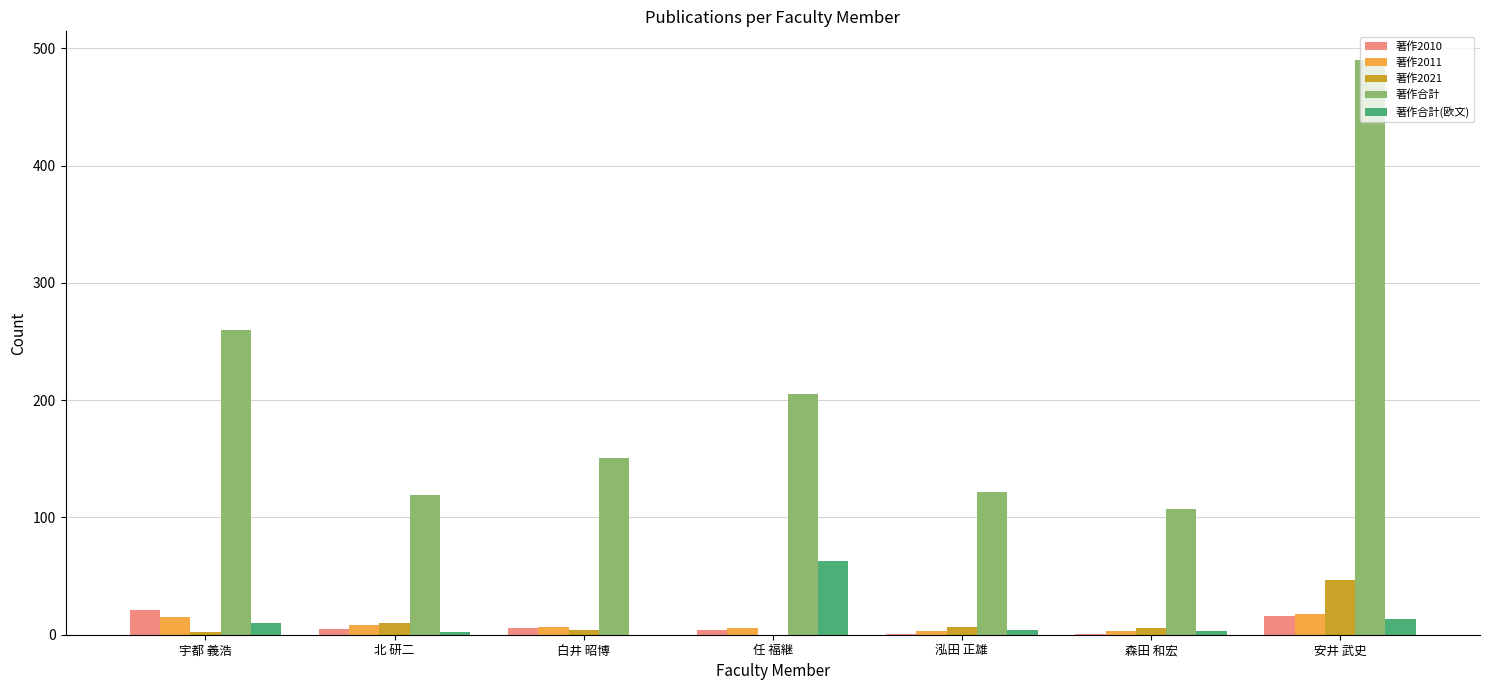

What is the highest value of the 著作2011 series?

18